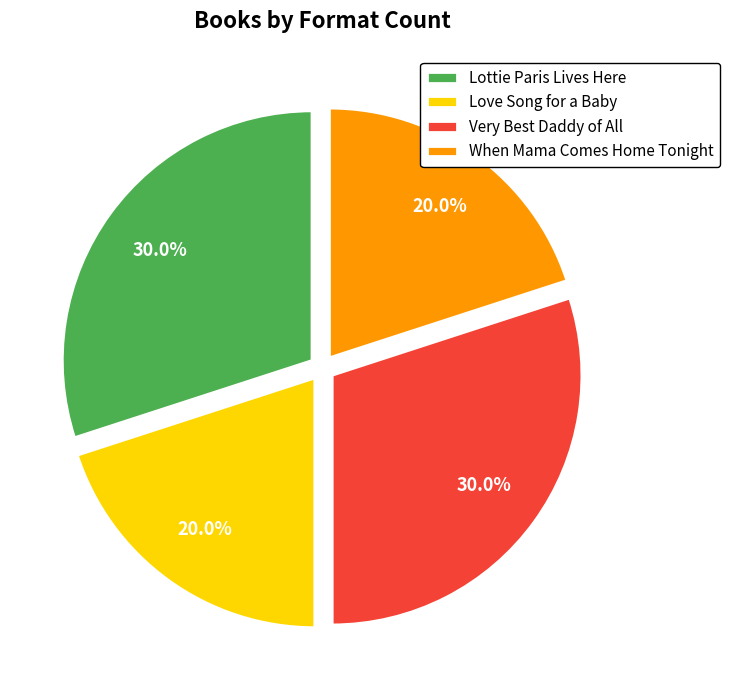

Between Love Song for a Baby and Lottie Paris Lives Here, which is larger?

Lottie Paris Lives Here